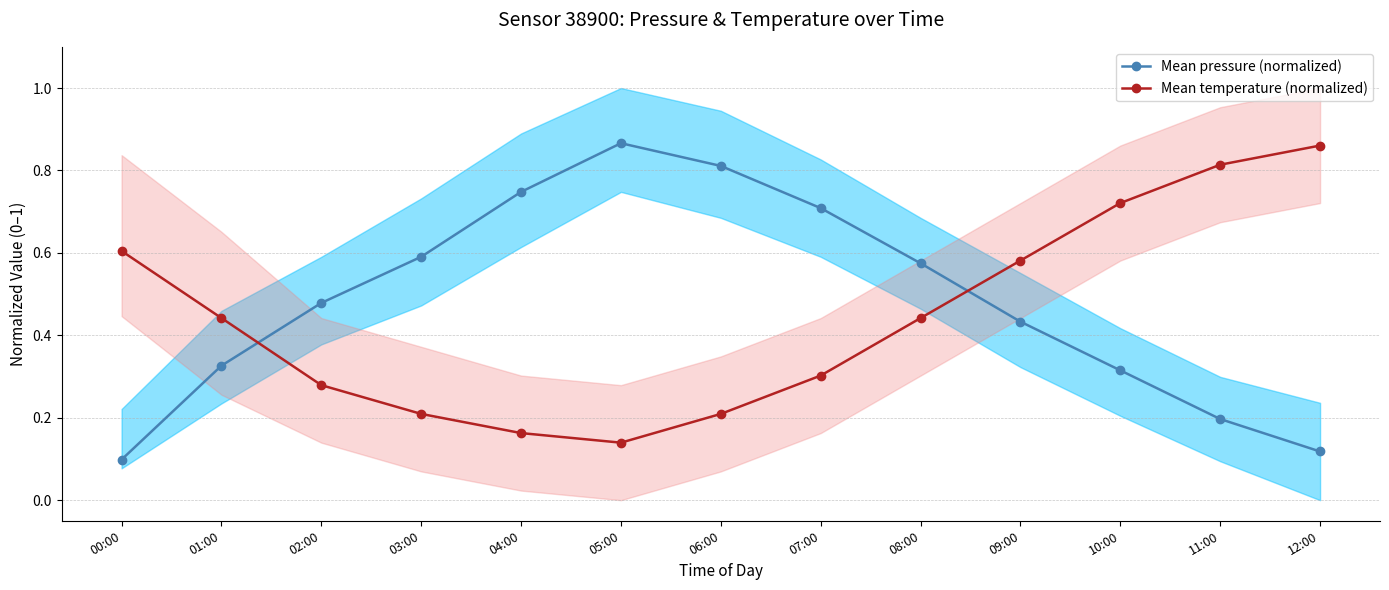

What is the difference between the highest and lowest values at 09:00?

0.1